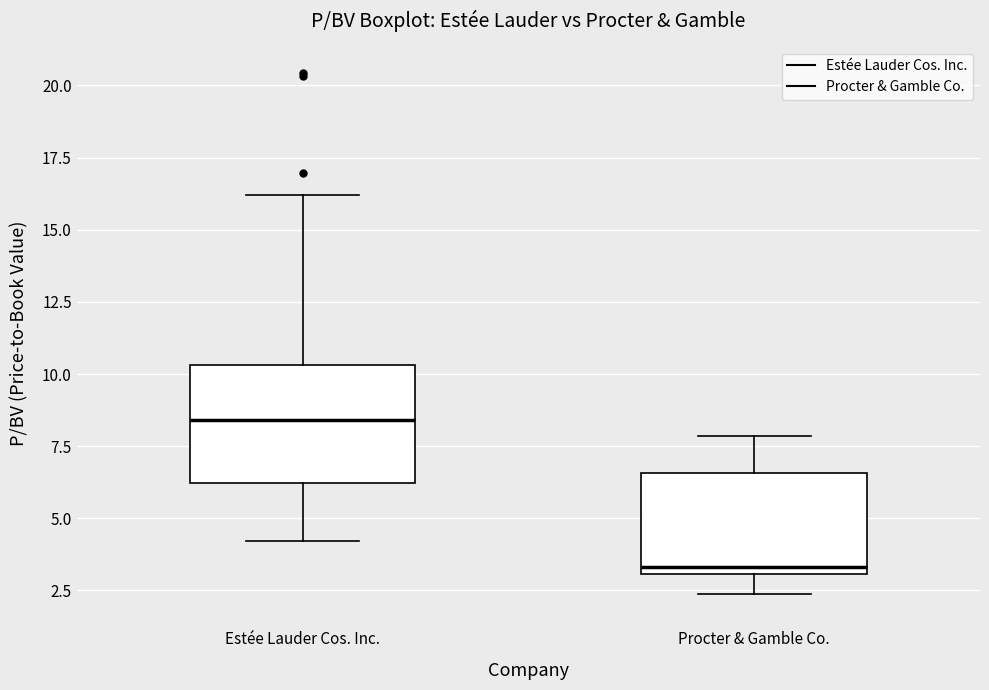

Which box's median line is the highest?

Estée Lauder Cos. Inc.